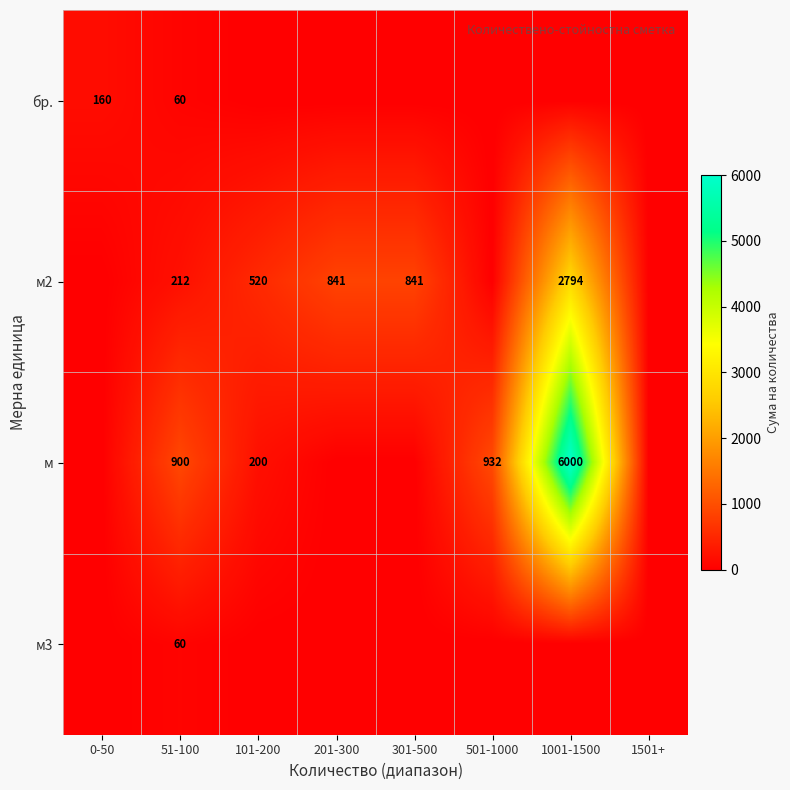

True or false: м2 has a value of 841 at 201-300.

True